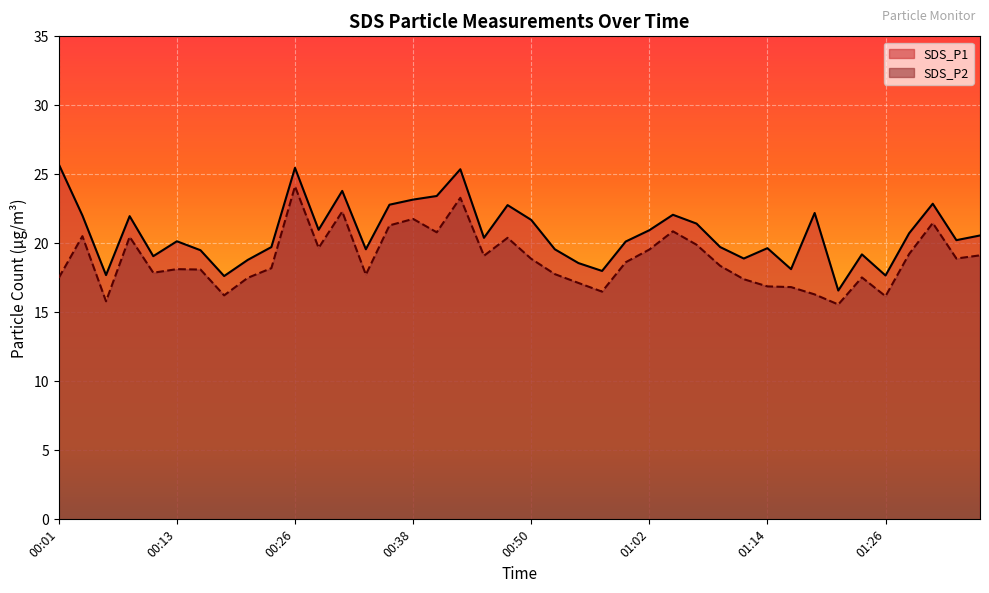

What is the label of the 14th point from the left?

00:33